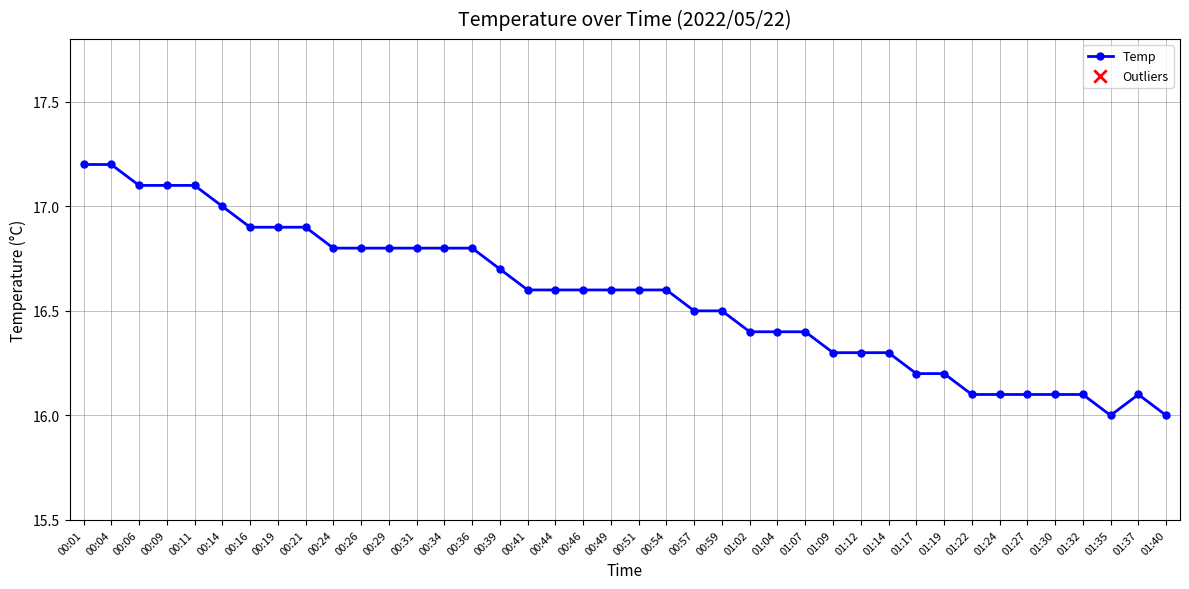

Between 00:36 and 00:04, which is larger?

00:04